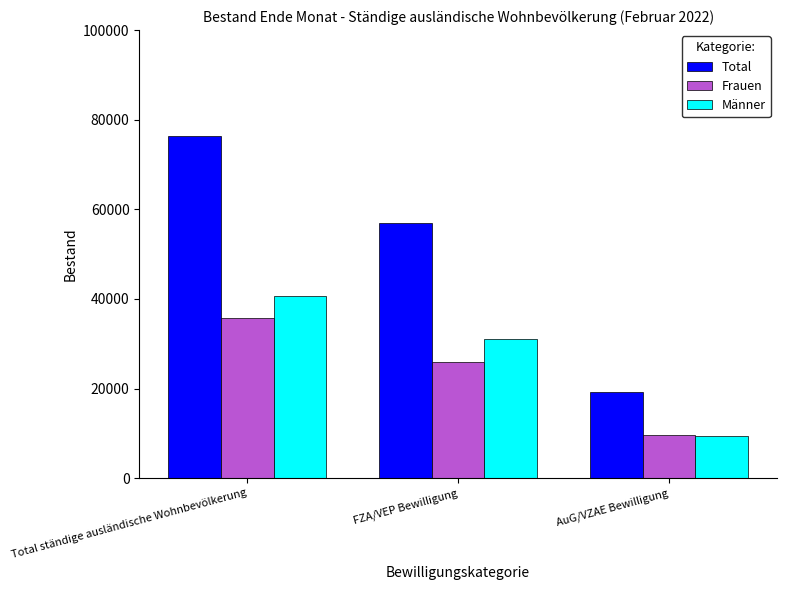

What position from the right is FZA/VEP Bewilligung?

2